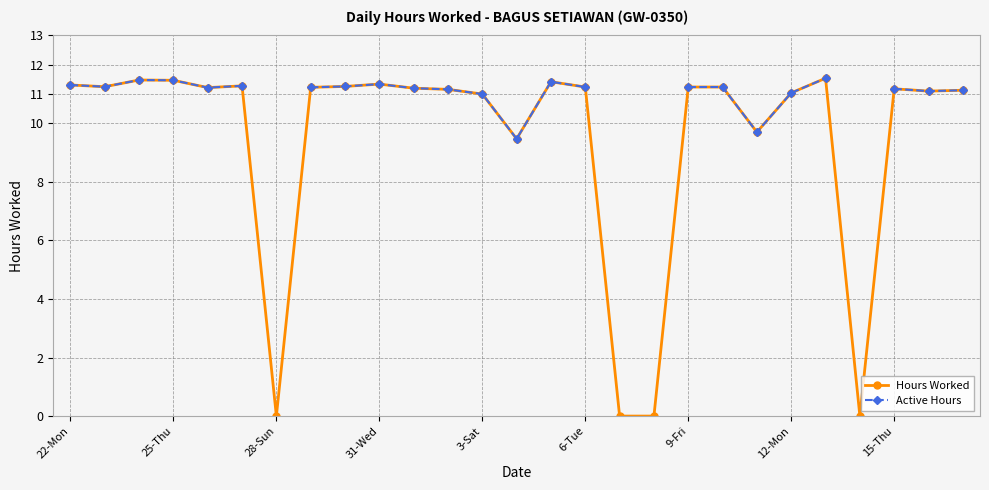

At which label does Hours Worked first exceed 11?

22-Mon